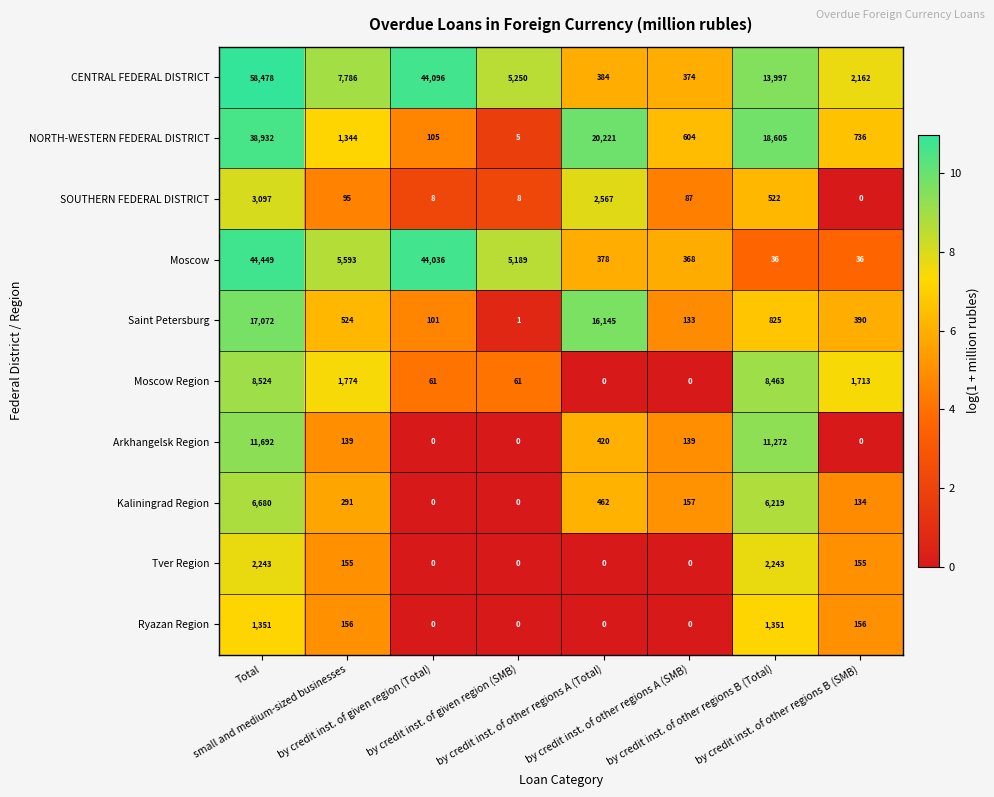

Which series changed the most between by credit inst. of given region (Total) and by credit inst. of other regions B (SMB)?

Moscow